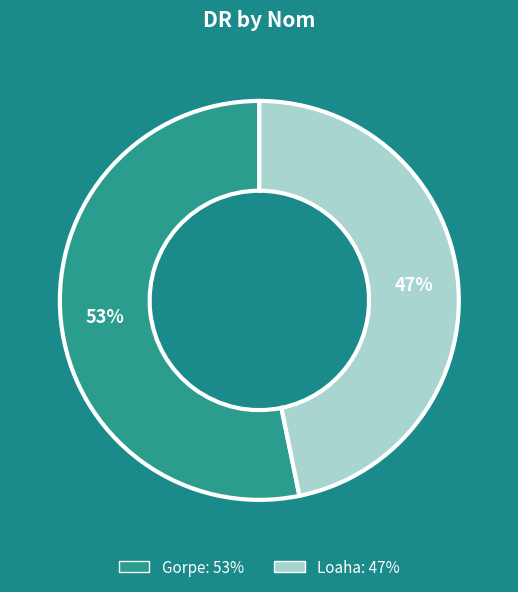

True or false: Loaha accounts for 47% of the total.

True